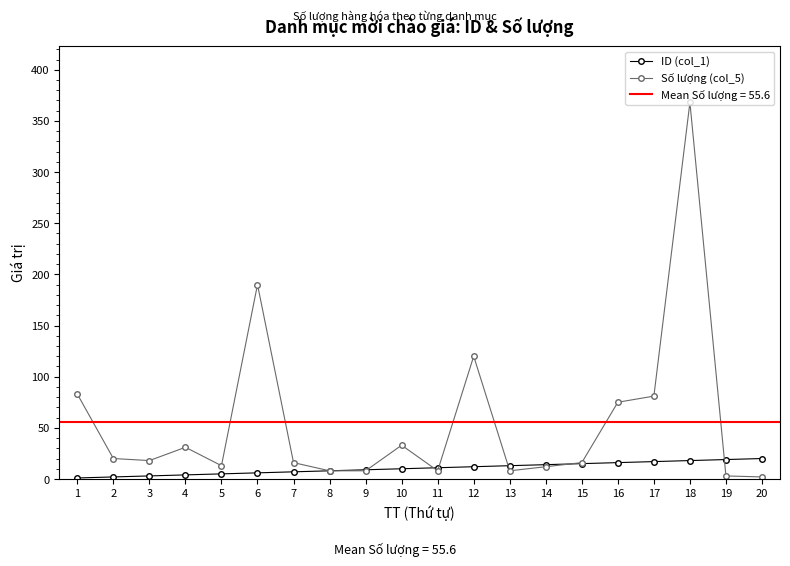

What is the difference between the maximum and second lowest values in the ID (col_1) series?

18